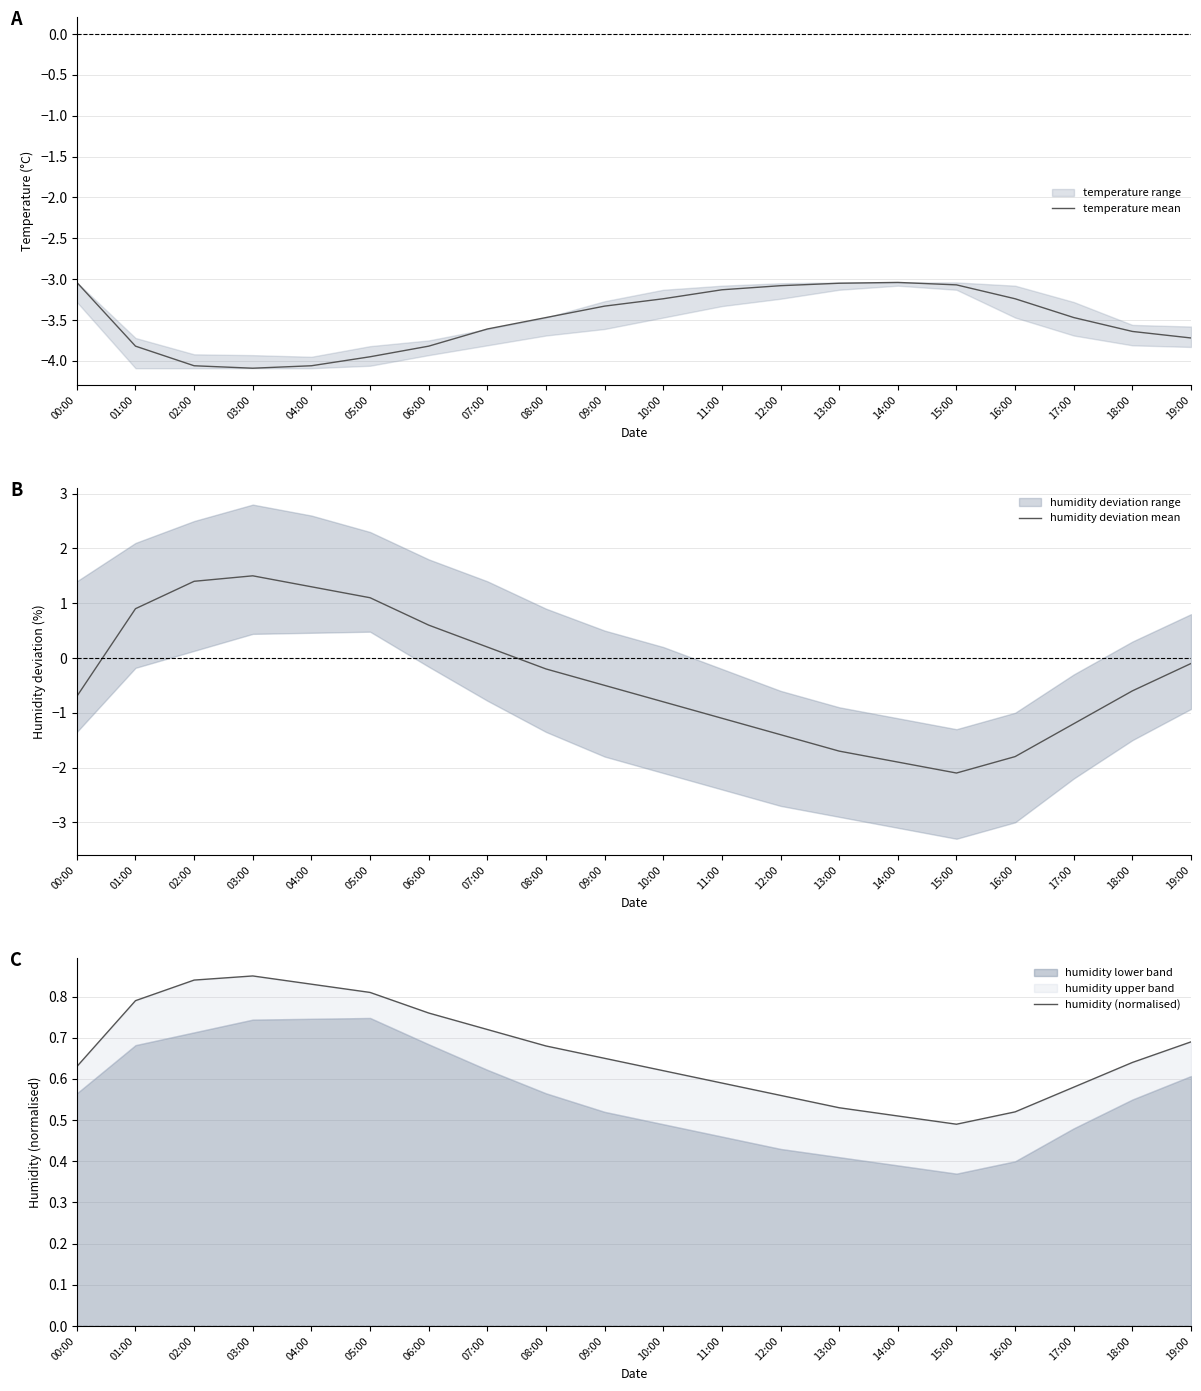

Rank the series by their maximum value, from highest to lowest.

humidity deviation mean, humidity (normalised), temperature mean